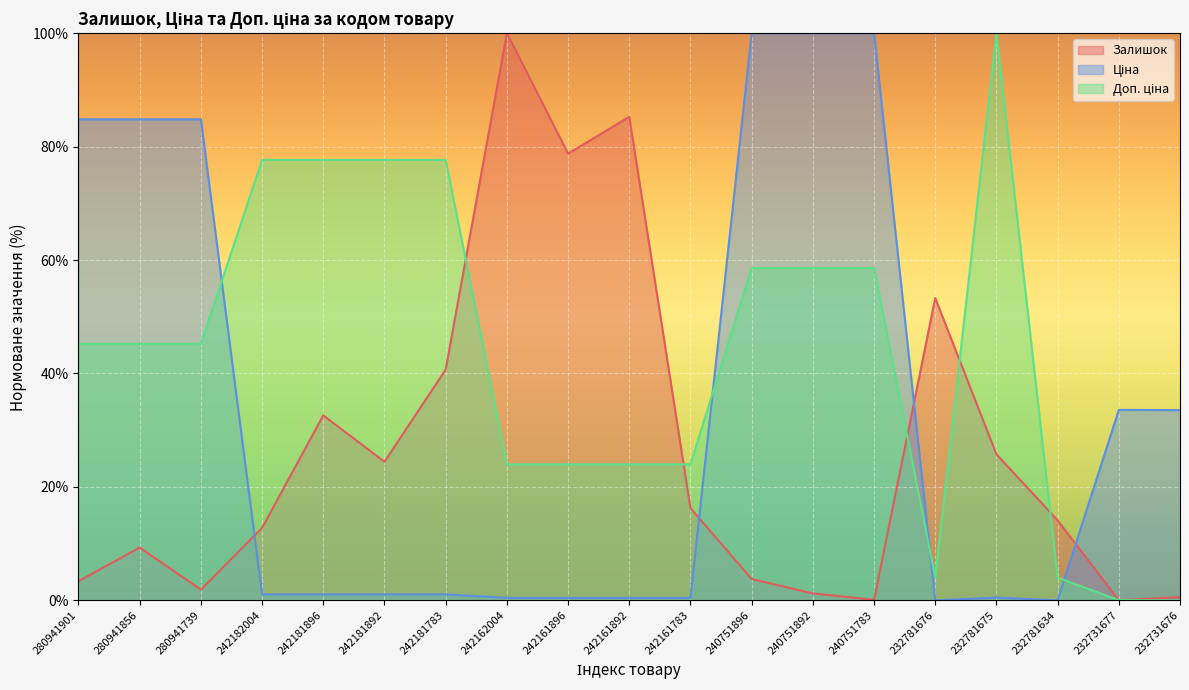

In Ціна, how many points are lower than both neighbors (excluding endpoints)?

2